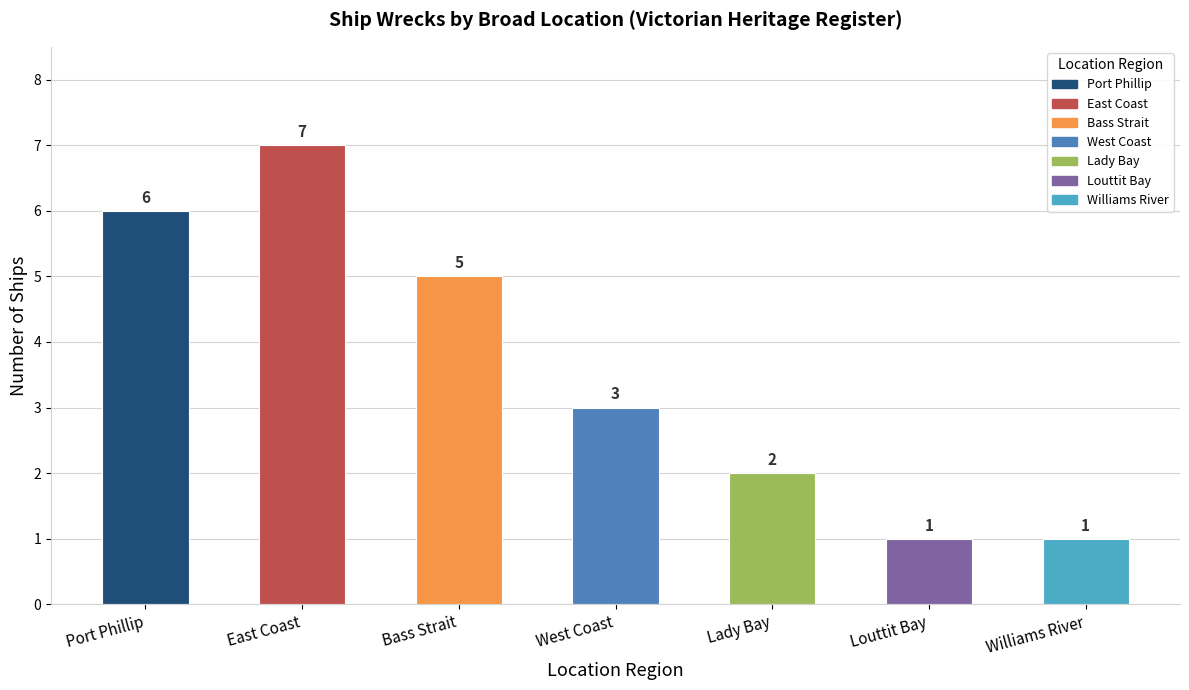

The chart shows a value of 3 at East Coast. True or false?

False